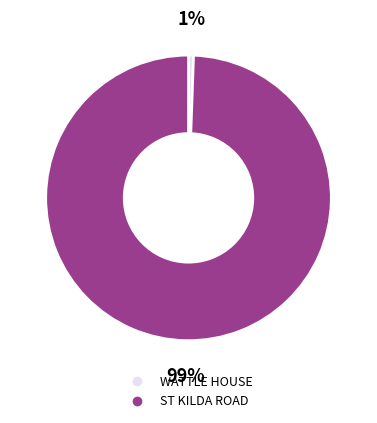

Do WATTLE HOUSE and ST KILDA ROAD together represent more than half of the pie?

Yes